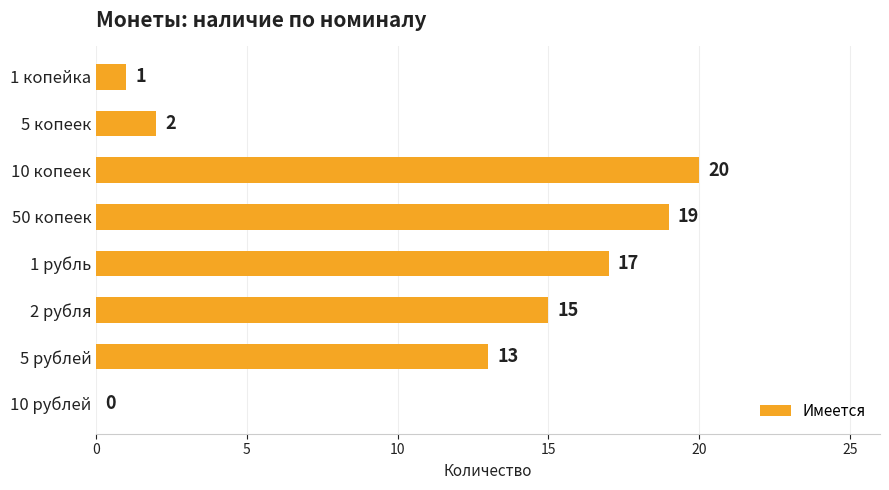

The chart shows a value of 2 at 5 копеек. True or false?

True